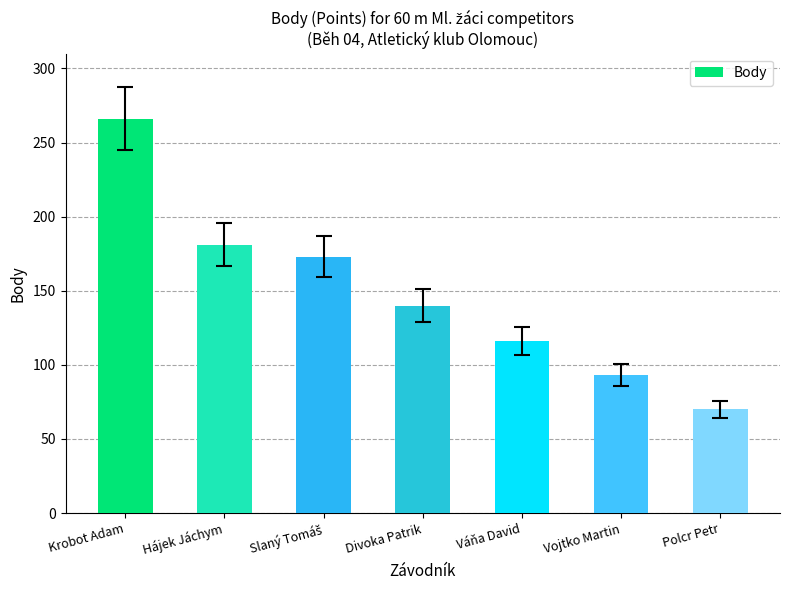

What is the greatest value displayed?

266